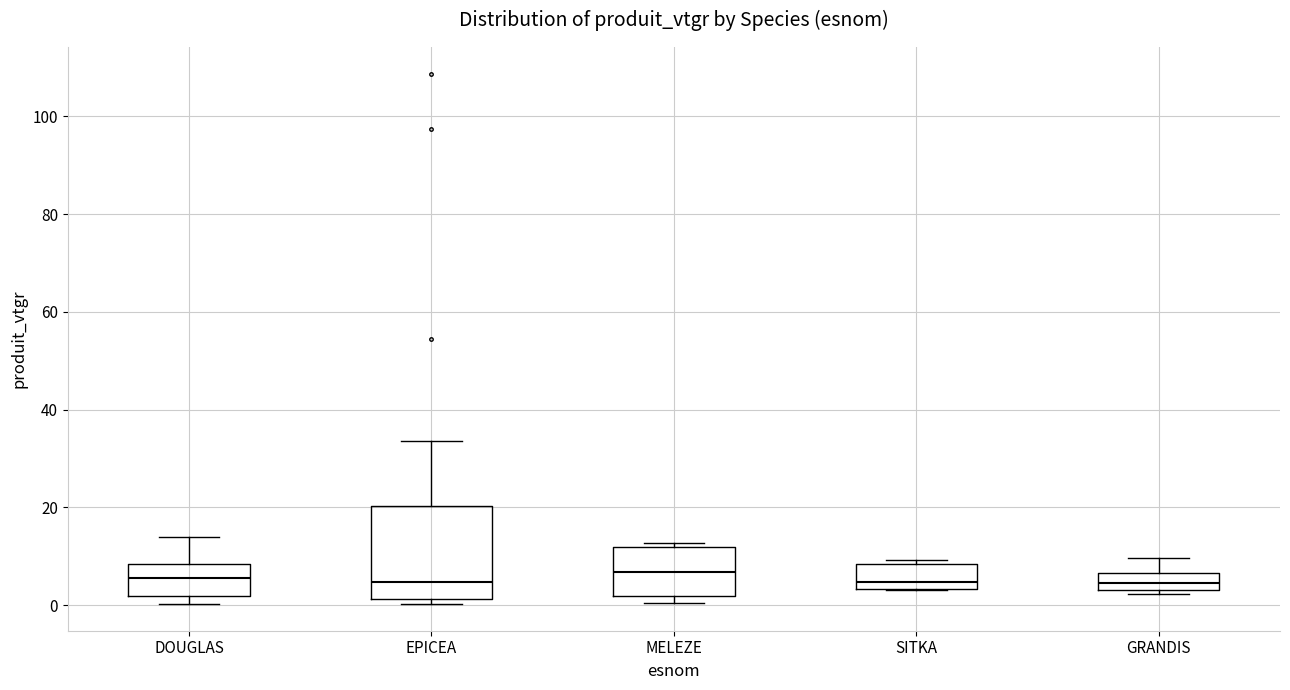

Reading left to right, transcribe this box plot: for each box, give where its median line is, the range the box spans, and where its two whiskers end, as read against the y-axis. The values are not printed on the chart, so give them approximately, as read against the axis.

DOUGLAS: median 6, box 2 to 8, whiskers 0 to 14
EPICEA: median 4, box 2 to 20, whiskers 0 to 34
MELEZE: median 6, box 2 to 12, whiskers 0 to 12 (just above the box's upper edge)
SITKA: median 4 (just above the box's lower edge), box 4 to 8, whiskers 4 to 10
GRANDIS: median 4 (inside the box), box 4 to 6, whiskers 2 to 10